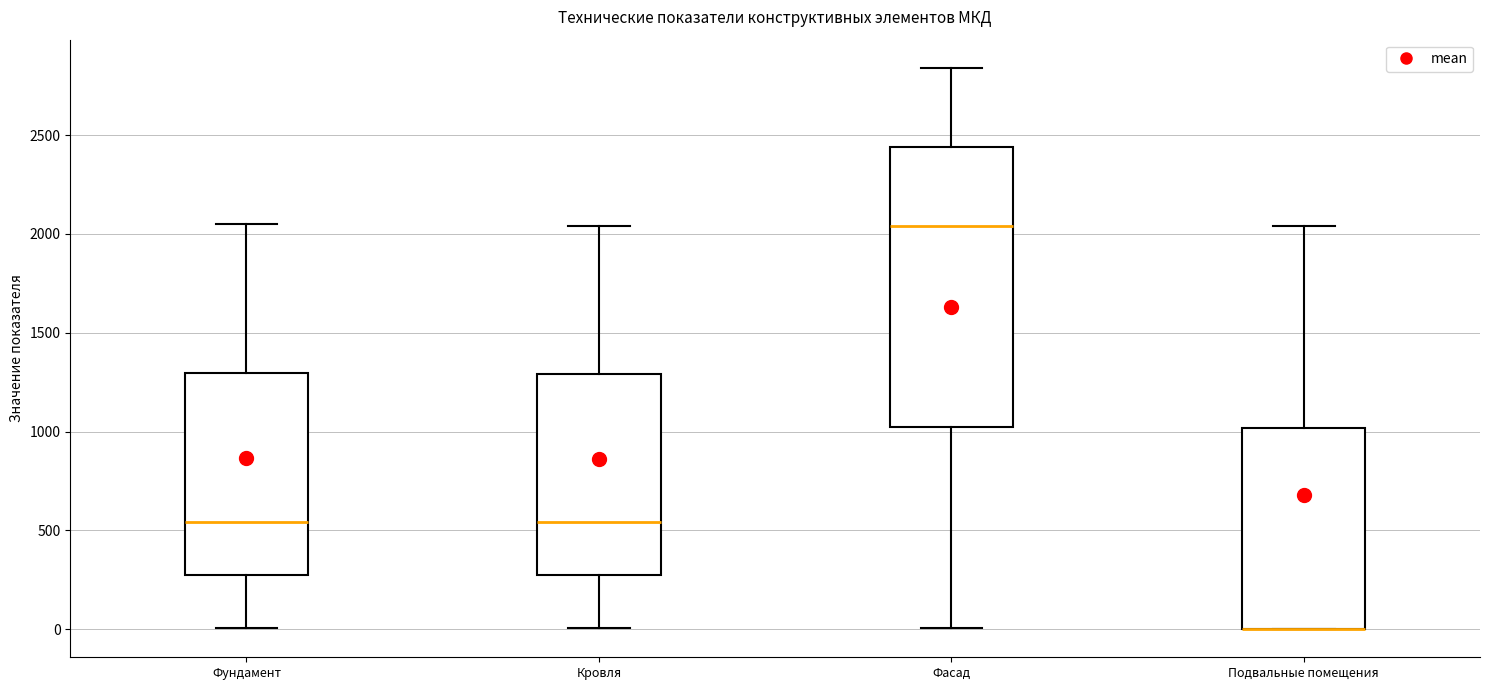

Reading left to right, read every box against the y-axis: the position of its median line, the range the box covers, and the ends of its whiskers. The values are not printed on the chart, so give them approximately, as read against the axis.

Фундамент: median 550, box 250 to 1300, whiskers 0 to 2050
Кровля: median 550, box 250 to 1300, whiskers 0 to 2050
Фасад: median 2050, box 1000 to 2450, whiskers 0 to 2850
Подвальные помещения: median 0 (drawn on the box's lower edge), box 0 to 1000, whiskers 0 to 2050